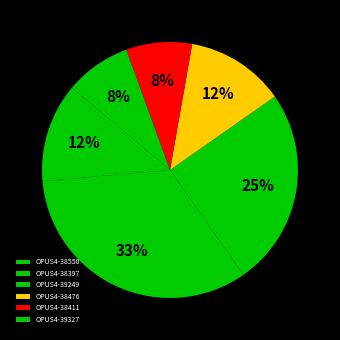

How many slices are in this pie chart?

6